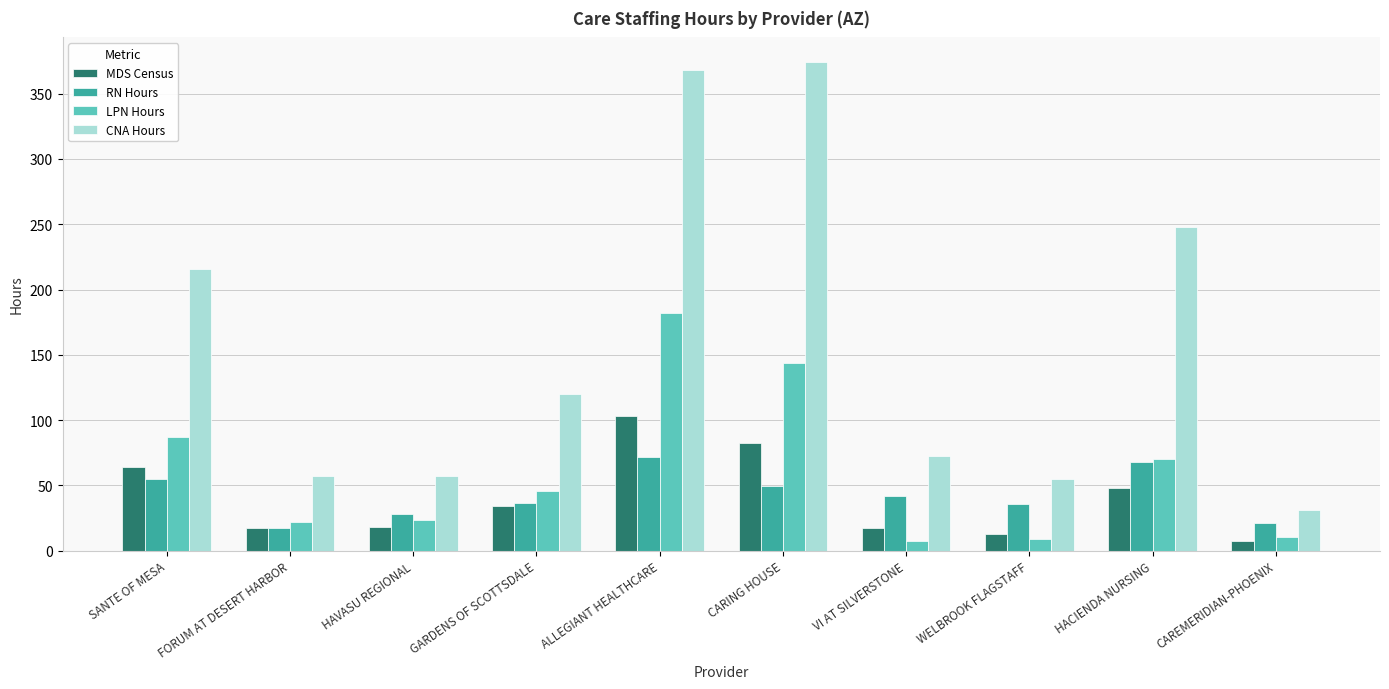

How many data points does each series have?

10